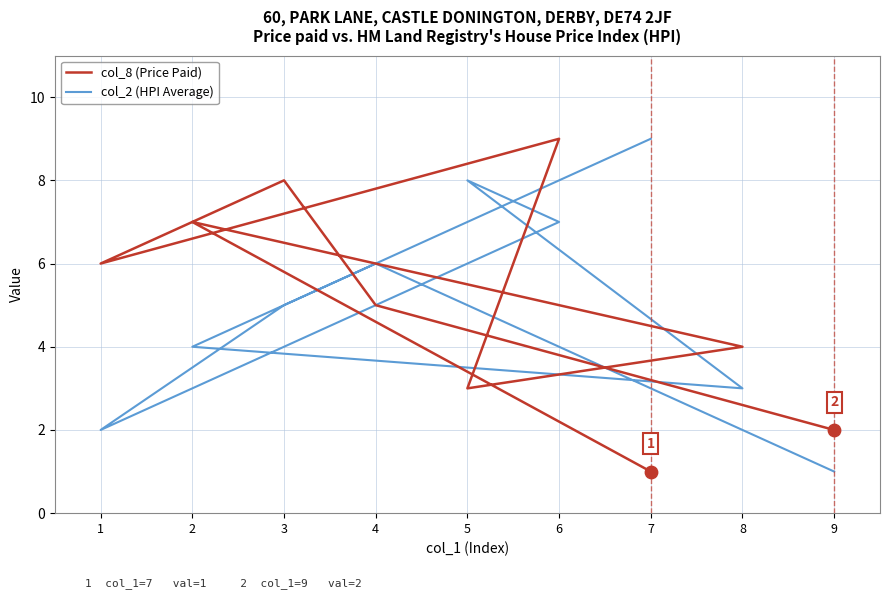

Which series has the widest spread of Y values?

col_8 (Price Paid)